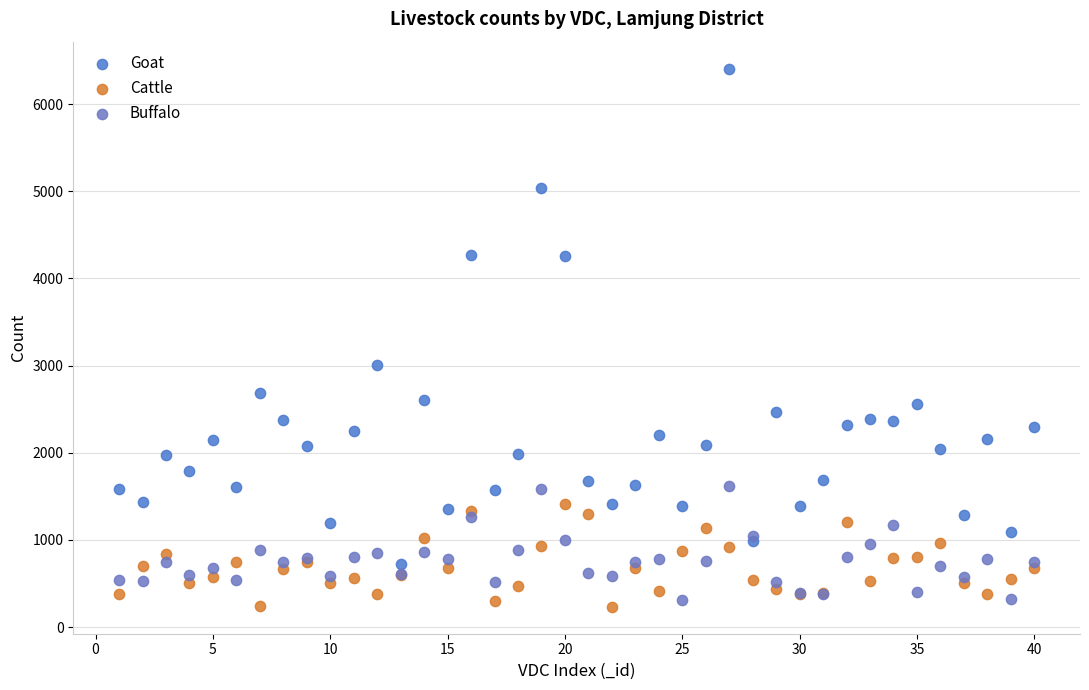

Which series contains the highest Y value?

Goat